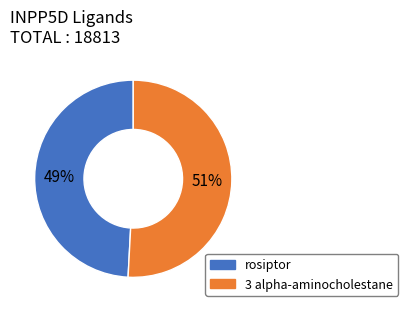

To the nearest percent, what portion does rosiptor represent?

49%